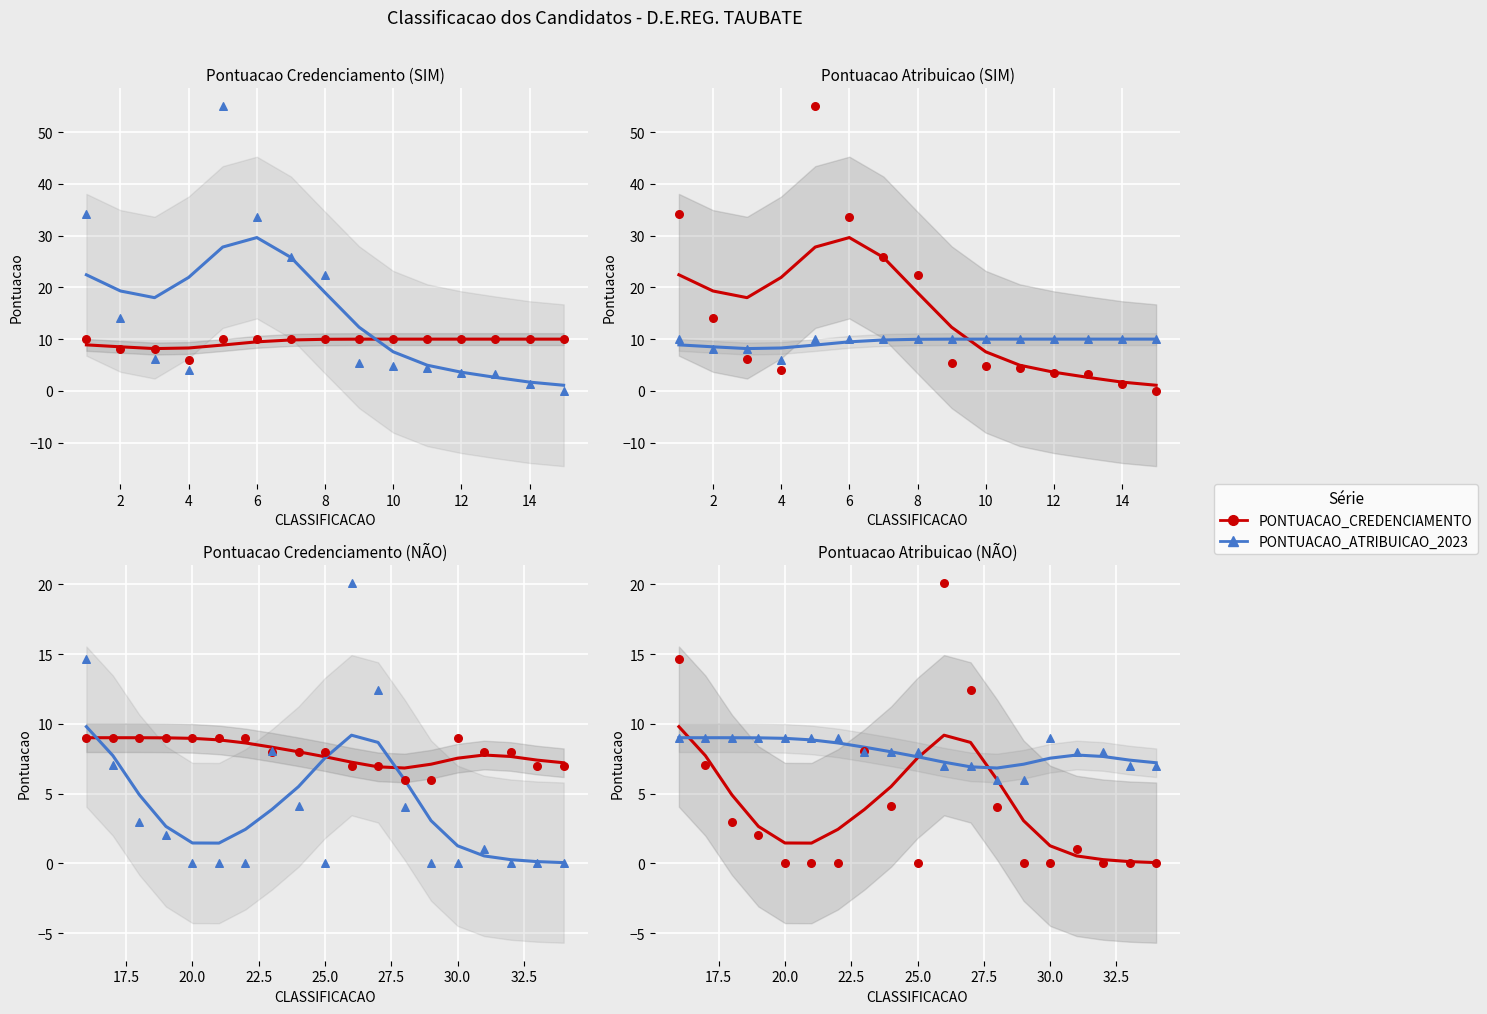

Which series contains the highest Y value?

PONTUACAO_CREDENCIAMENTO